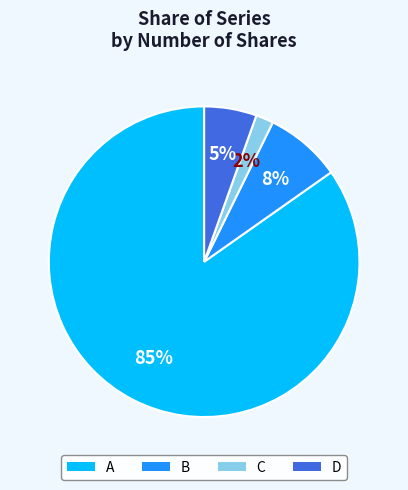

Between C and B, which is larger?

B